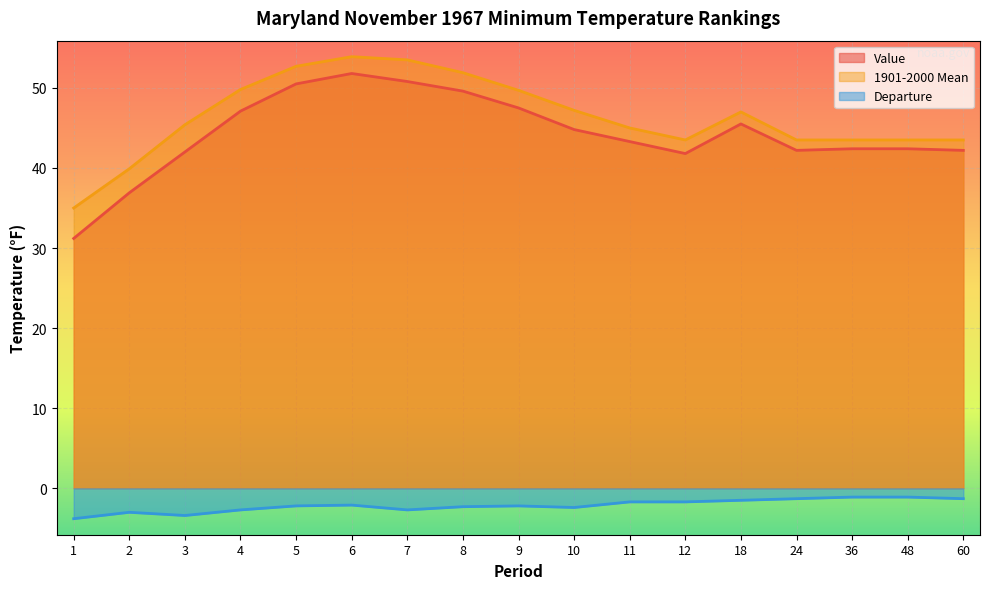

How many interior local valleys does the Value series have?

2